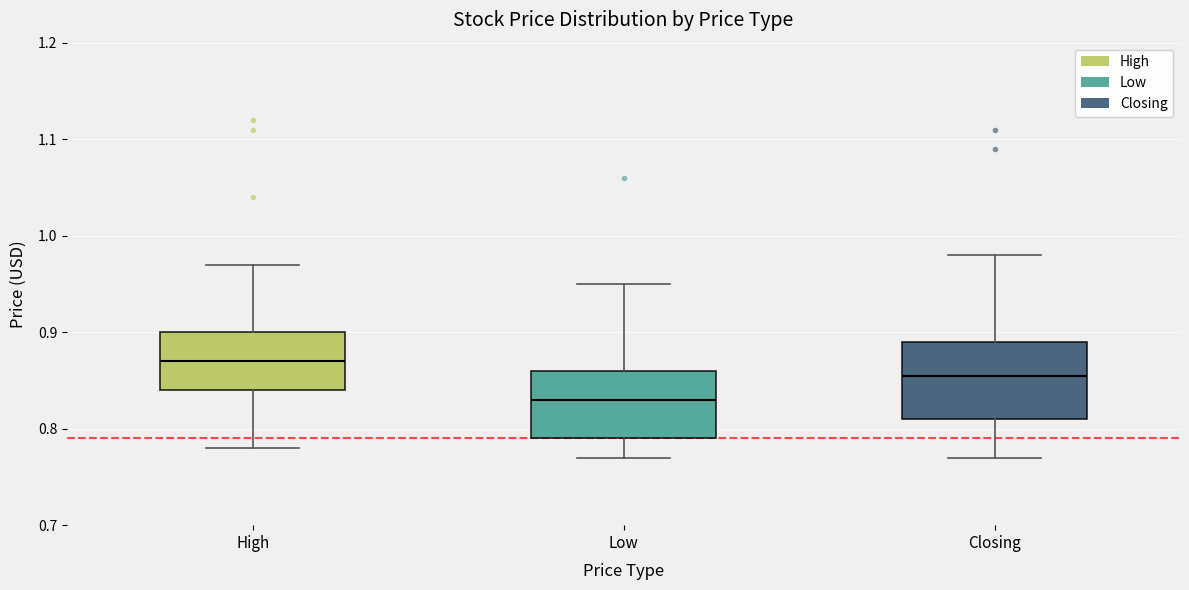

Which box's median line is the highest?

High